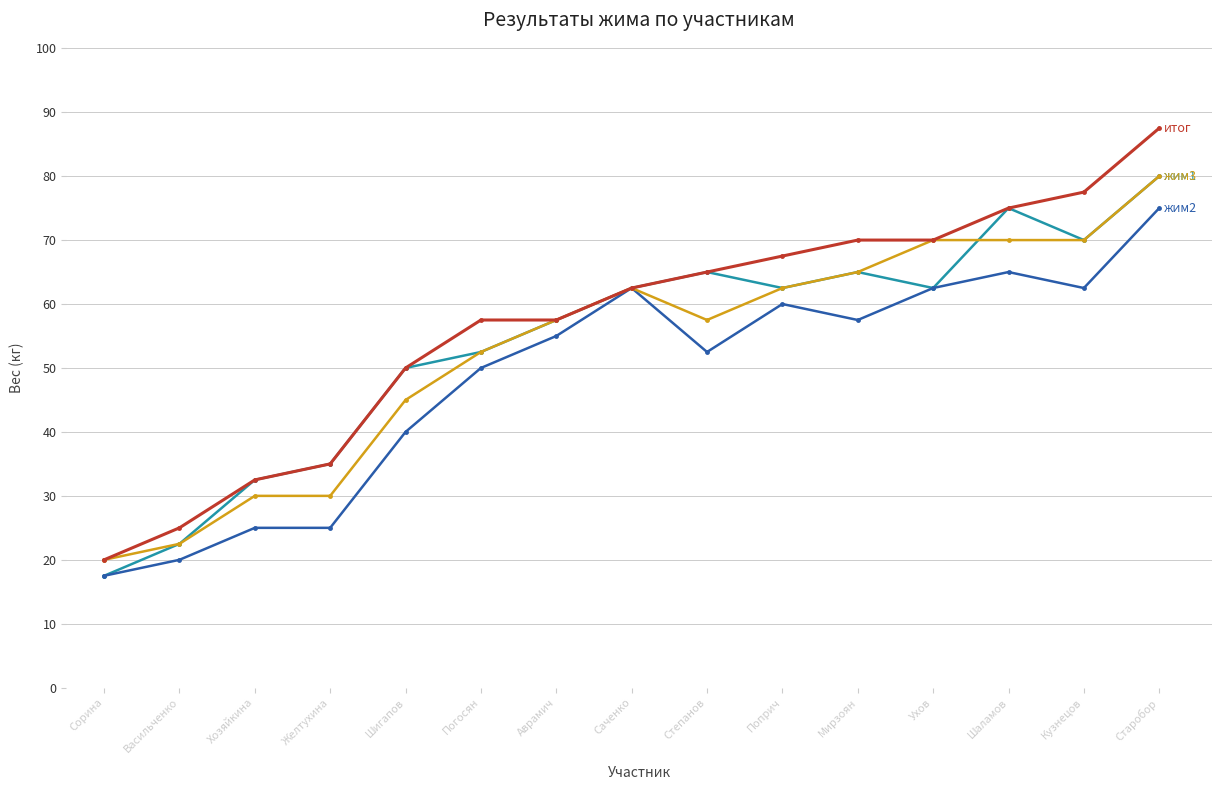

What position from the right is Шаламов?

3